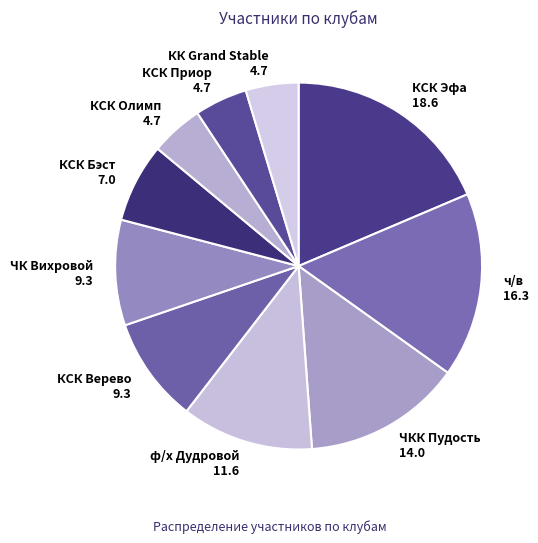

Which category has the biggest portion of the pie?

КСК Эфа